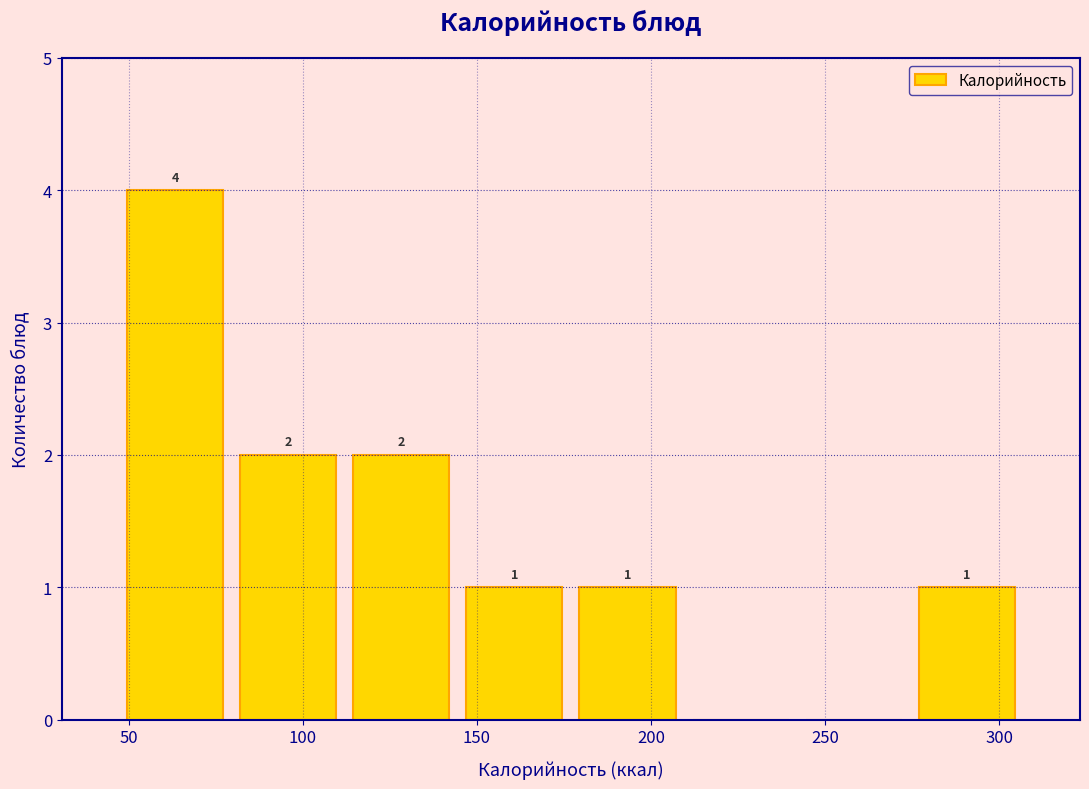

Which range on the x-axis has the tallest bar?

47.0 to 79.5